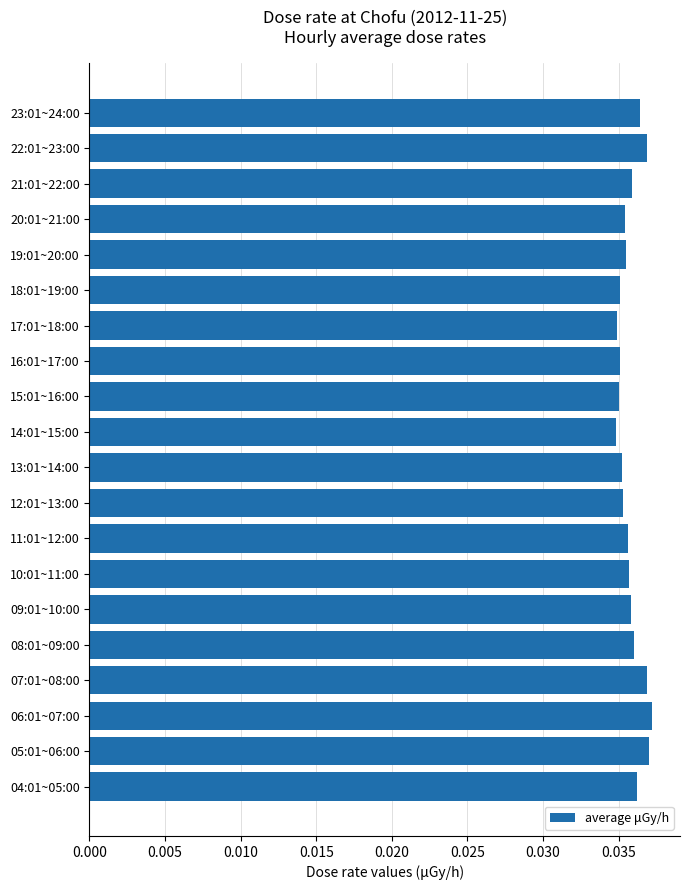

What position from the bottom is 23:01~24:00?

20